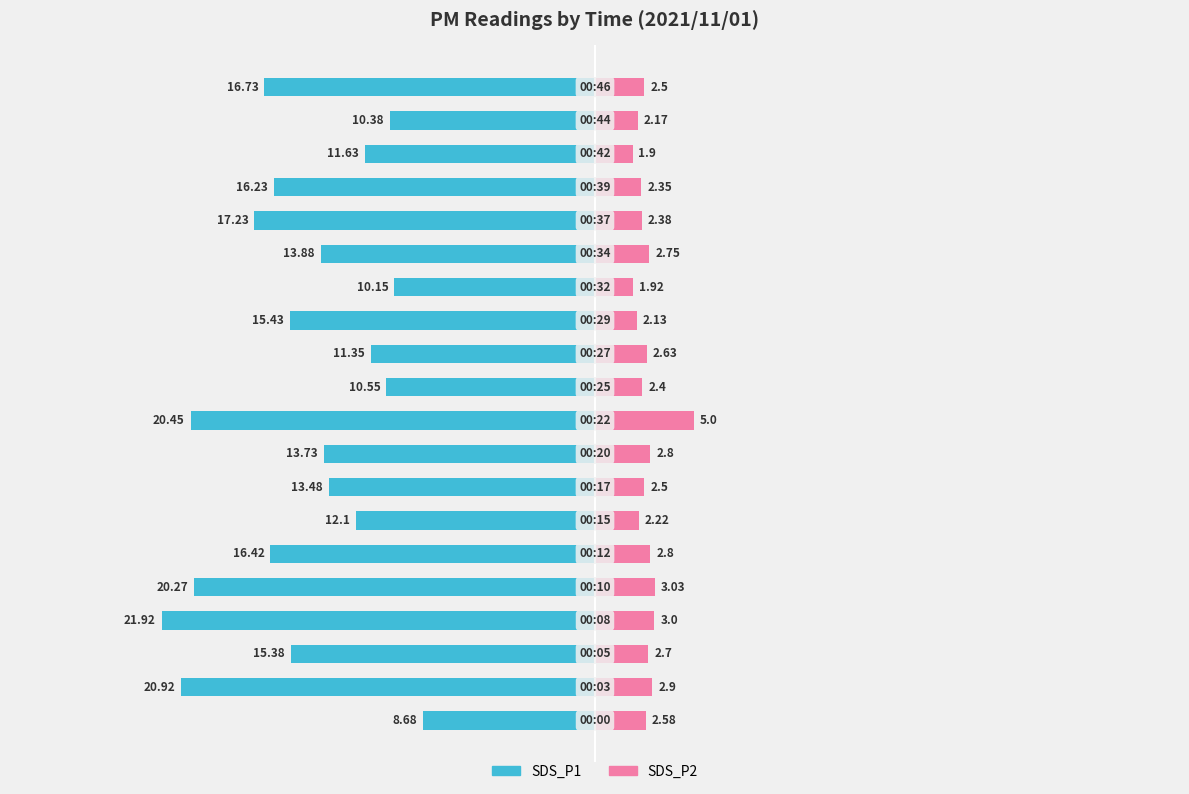

What is the value of the SDS_P2 bar at the 2nd from the left?

2.9